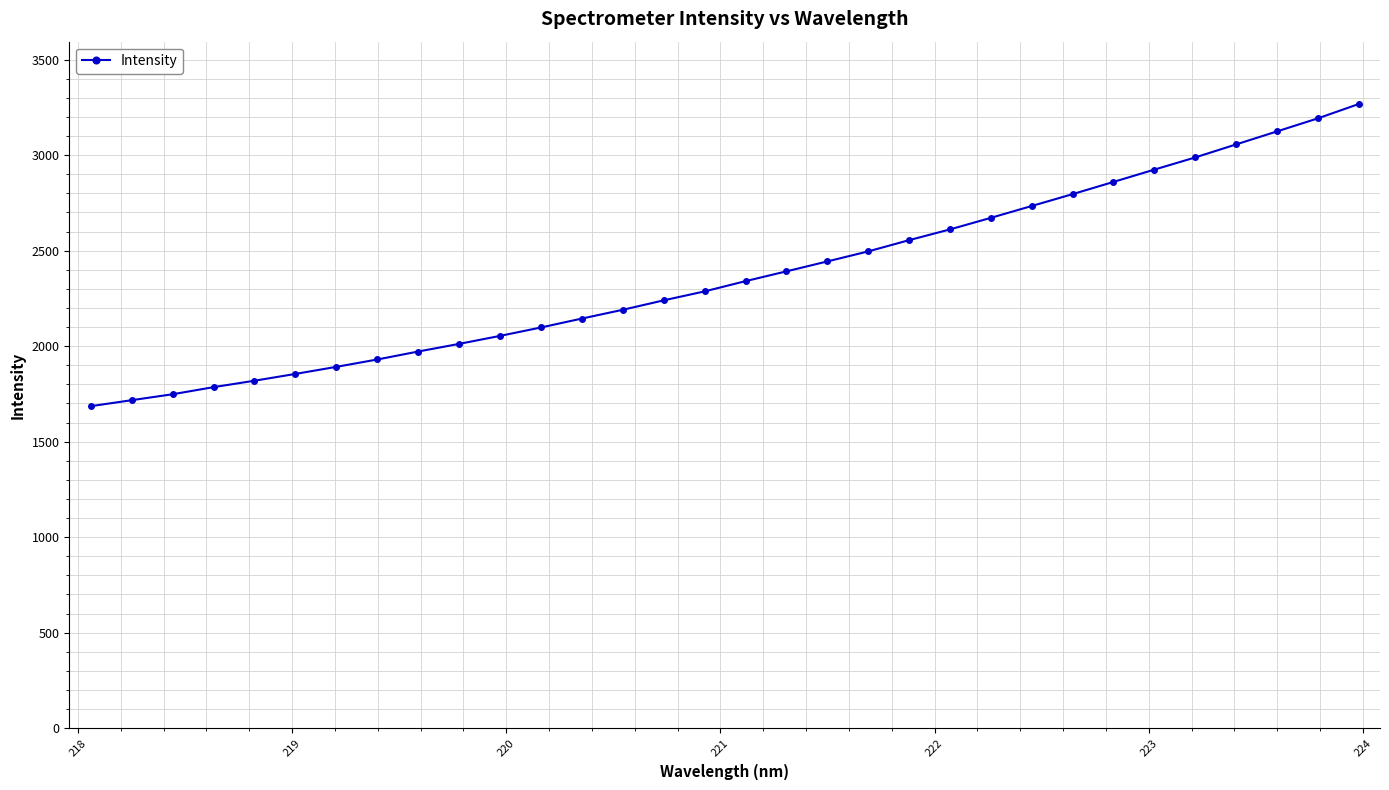

Reading left to right, what are all the values shown in this chart?

1685.7	1717.1	1748.2	1785.3	1819.0	1854.6	1891.6	1930.1	1971.9	2011.9	2053.8	2097.8	2144.5	2190.4	2239.8	2286.7	2340.3	2391.6	2443.5	2496.0	2554.9	2611.1	2671.8	2733.7	2795.9	2859.8	2924.2	2987.9	3056.1	3124.1	3192.3	3267.4